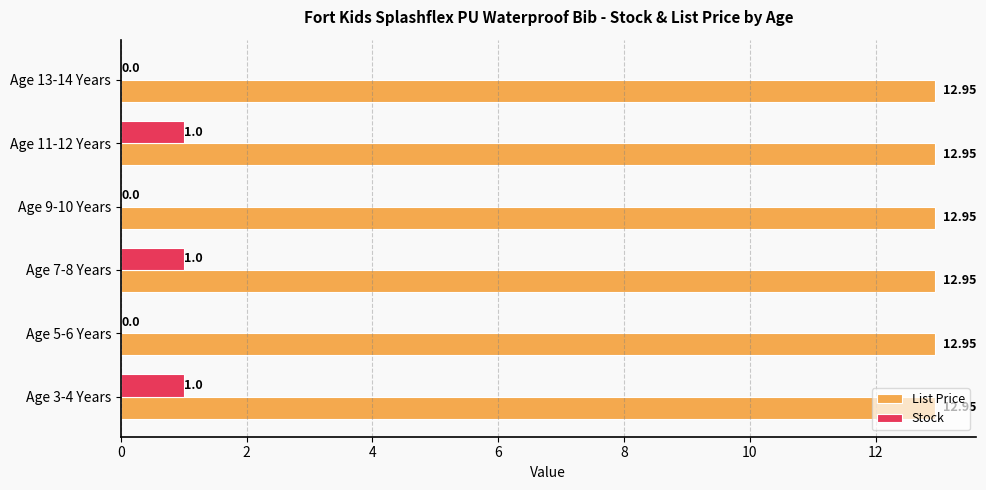

What is the sum of the Stock values at Age 9-10 Years and Age 3-4 Years?

1.0